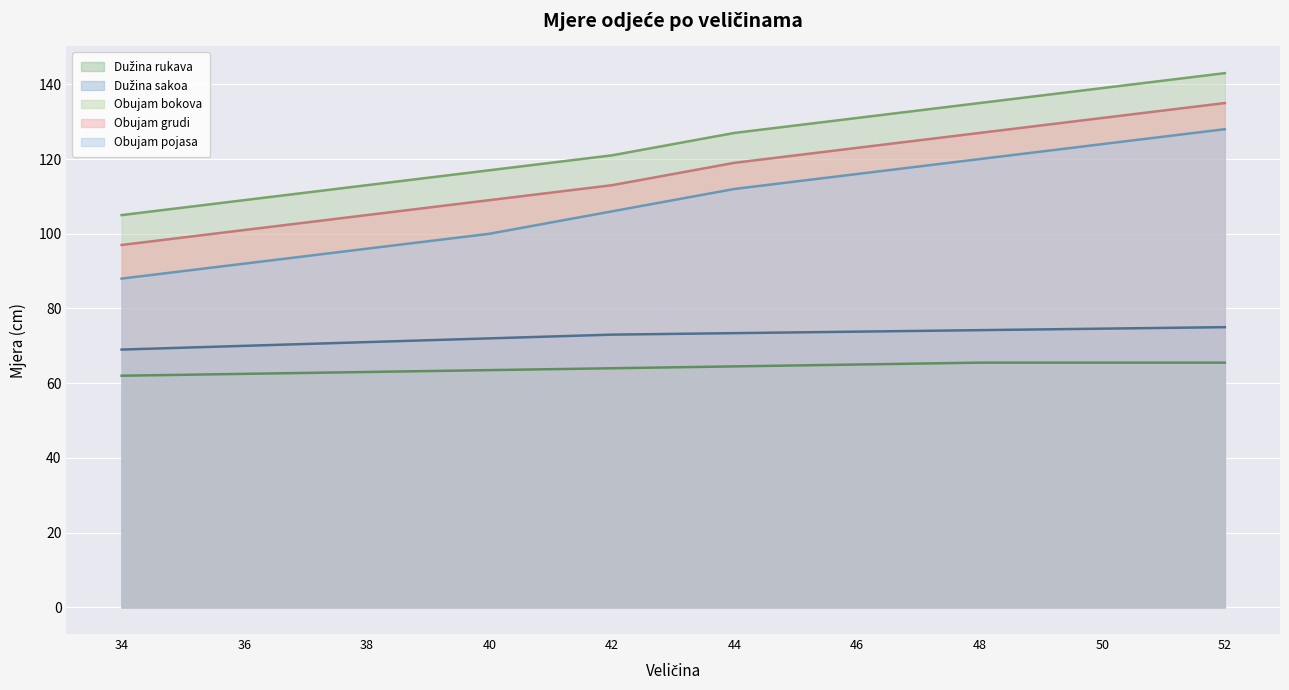

What are all the series names shown in the legend?

Dužina rukava, Dužina sakoa, Obujam bokova, Obujam grudi, Obujam pojasa